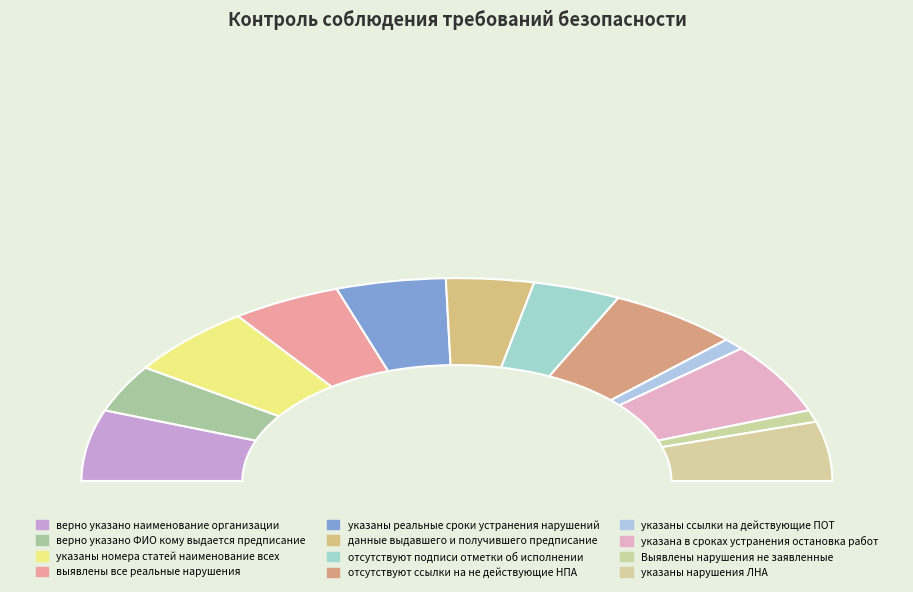

What is the largest slice in the pie chart?

верно указано наименование организации